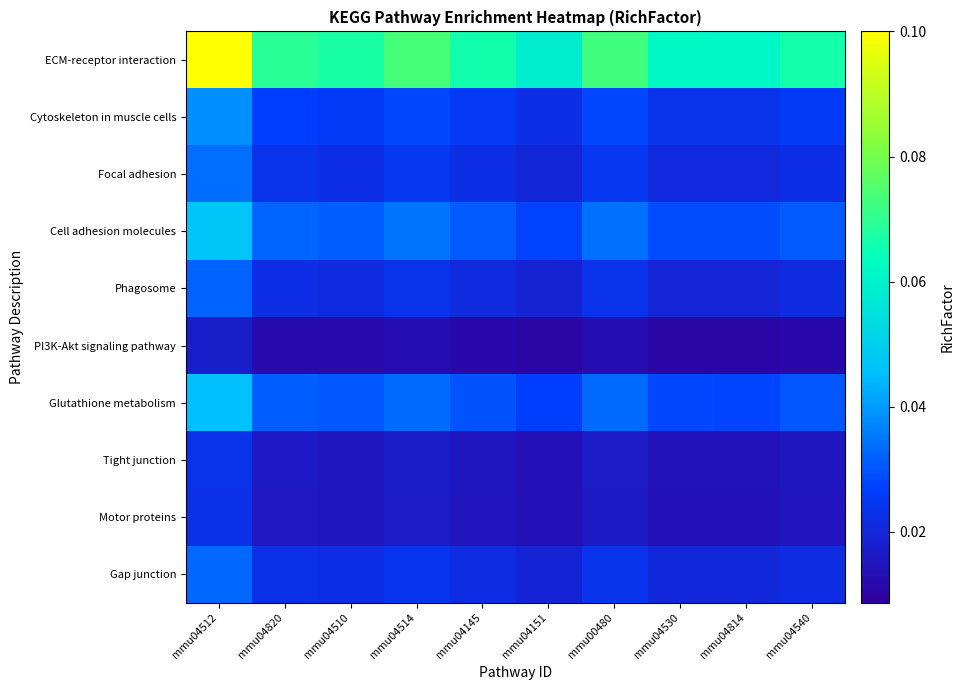

Reading left to right, list all the values displayed in this chart.

ECM-receptor interaction: mmu04512=0.1	mmu04820=0.1	mmu04510=0.1	mmu04514=0.1	mmu04145=0.1	mmu04151=0.1	mmu00480=0.1	mmu04530=0.1	mmu04814=0.1	mmu04540=0.1
Cytoskeleton in muscle cells: mmu04512=0.0	mmu04820=0.0	mmu04510=0.0	mmu04514=0.0	mmu04145=0.0	mmu04151=0.0	mmu00480=0.0	mmu04530=0.0	mmu04814=0.0	mmu04540=0.0
Focal adhesion: mmu04512=0.0	mmu04820=0.0	mmu04510=0.0	mmu04514=0.0	mmu04145=0.0	mmu04151=0.0	mmu00480=0.0	mmu04530=0.0	mmu04814=0.0	mmu04540=0.0
Cell adhesion molecules: mmu04512=0.0	mmu04820=0.0	mmu04510=0.0	mmu04514=0.0	mmu04145=0.0	mmu04151=0.0	mmu00480=0.0	mmu04530=0.0	mmu04814=0.0	mmu04540=0.0
Phagosome: mmu04512=0.0	mmu04820=0.0	mmu04510=0.0	mmu04514=0.0	mmu04145=0.0	mmu04151=0.0	mmu00480=0.0	mmu04530=0.0	mmu04814=0.0	mmu04540=0.0
PI3K-Akt signaling pathway: mmu04512=0.0	mmu04820=0.0	mmu04510=0.0	mmu04514=0.0	mmu04145=0.0	mmu04151=0.0	mmu00480=0.0	mmu04530=0.0	mmu04814=0.0	mmu04540=0.0
Glutathione metabolism: mmu04512=0.0	mmu04820=0.0	mmu04510=0.0	mmu04514=0.0	mmu04145=0.0	mmu04151=0.0	mmu00480=0.0	mmu04530=0.0	mmu04814=0.0	mmu04540=0.0
Tight junction: mmu04512=0.0	mmu04820=0.0	mmu04510=0.0	mmu04514=0.0	mmu04145=0.0	mmu04151=0.0	mmu00480=0.0	mmu04530=0.0	mmu04814=0.0	mmu04540=0.0
Motor proteins: mmu04512=0.0	mmu04820=0.0	mmu04510=0.0	mmu04514=0.0	mmu04145=0.0	mmu04151=0.0	mmu00480=0.0	mmu04530=0.0	mmu04814=0.0	mmu04540=0.0
Gap junction: mmu04512=0.0	mmu04820=0.0	mmu04510=0.0	mmu04514=0.0	mmu04145=0.0	mmu04151=0.0	mmu00480=0.0	mmu04530=0.0	mmu04814=0.0	mmu04540=0.0